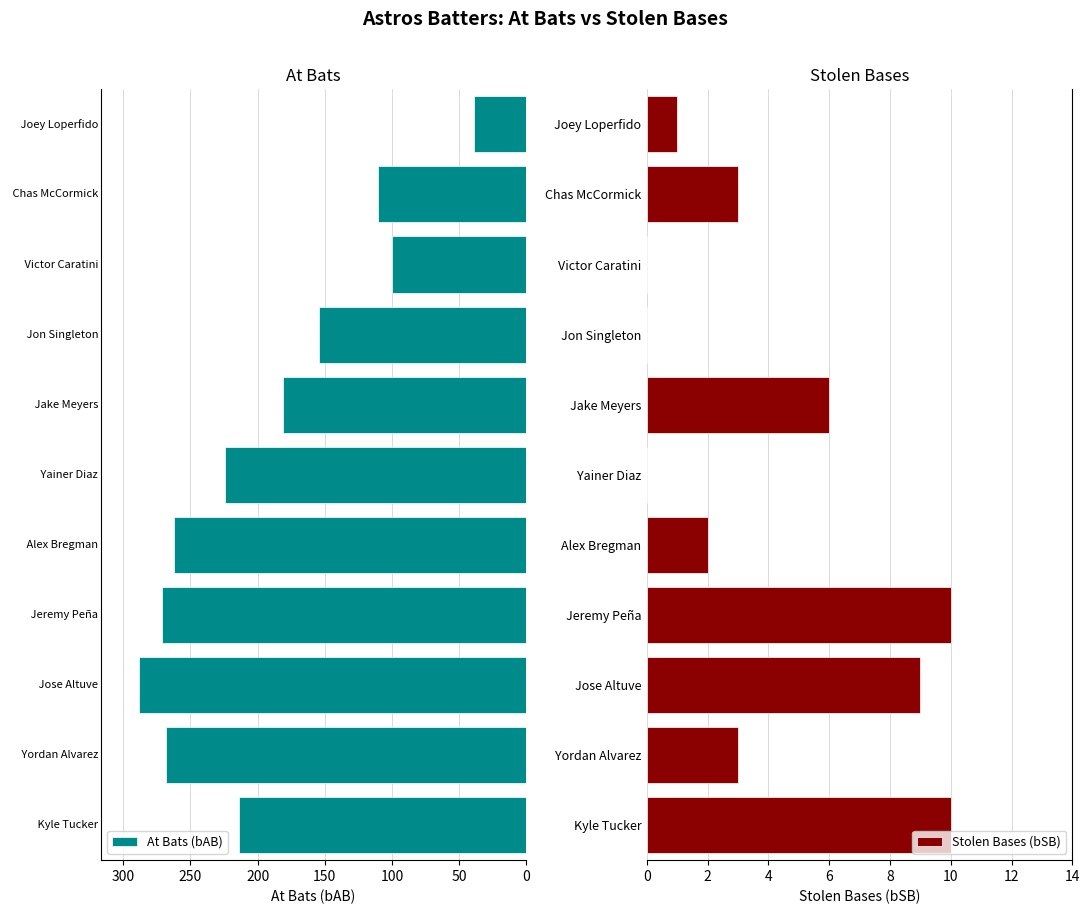

List the series in order of their overall mean, lowest first.

Stolen Bases (bSB), At Bats (bAB)